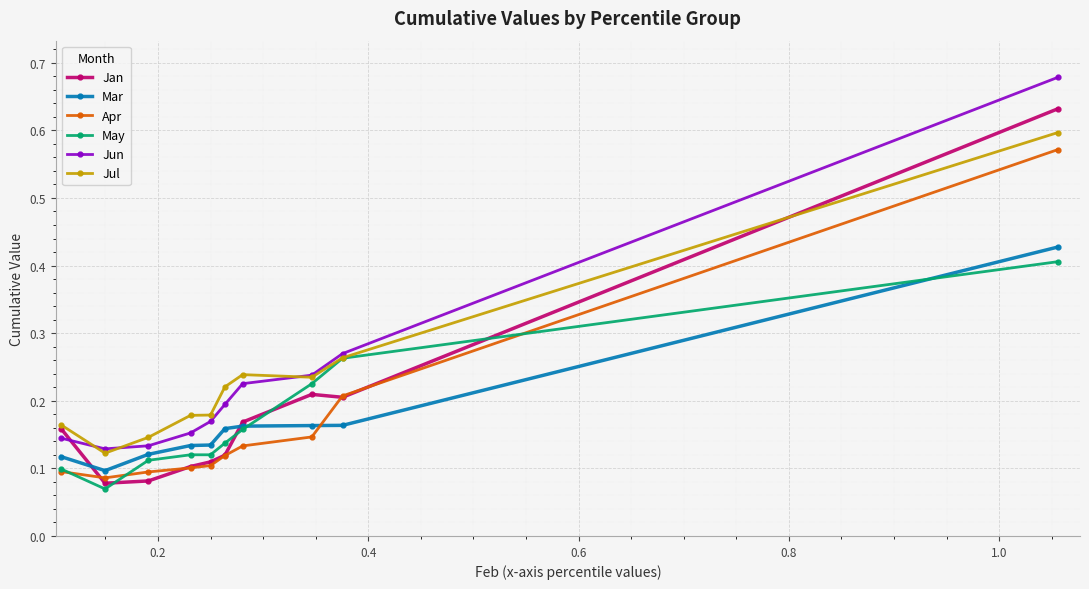

Count the Apr values in the range 0 to 1.

10